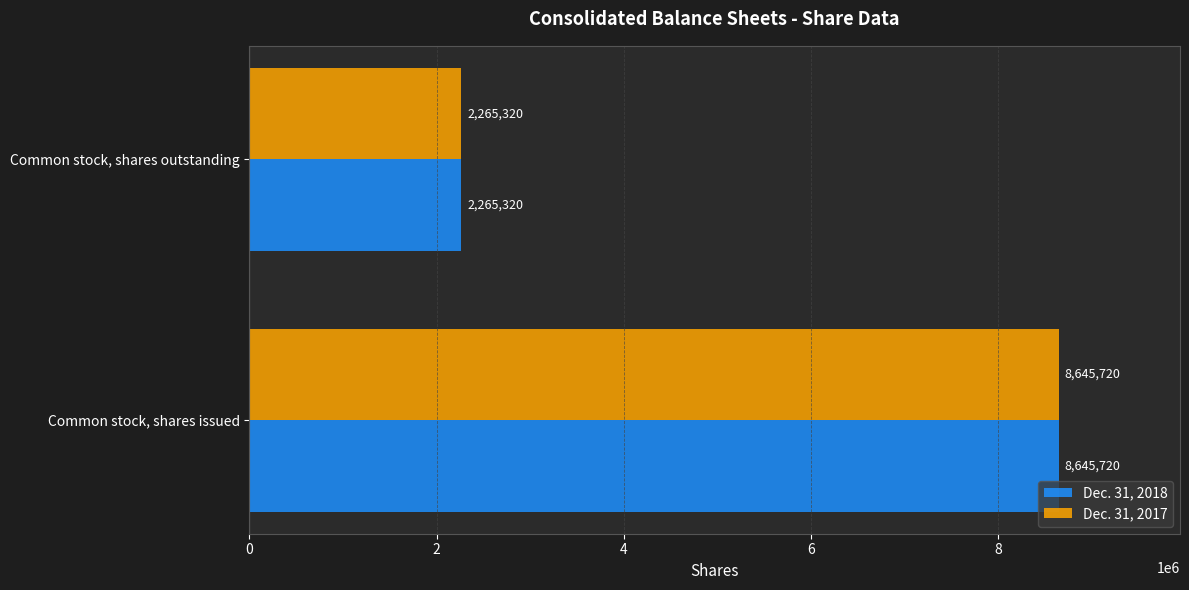

At which label does Dec. 31, 2018 reach its peak?

Common stock, shares issued